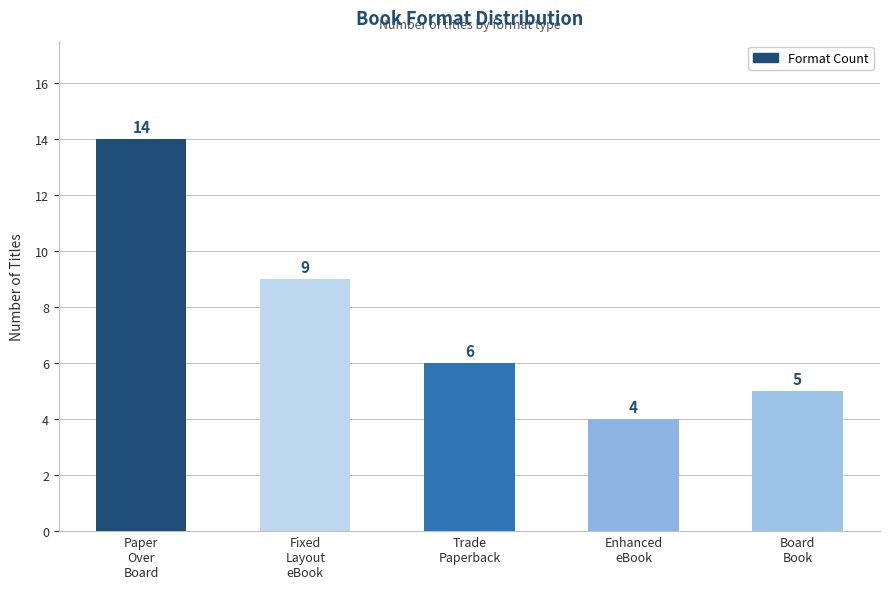

Rank the categories by value from highest to lowest.

Paper
Over
Board, Fixed
Layout
eBook, Trade
Paperback, Board
Book, Enhanced
eBook